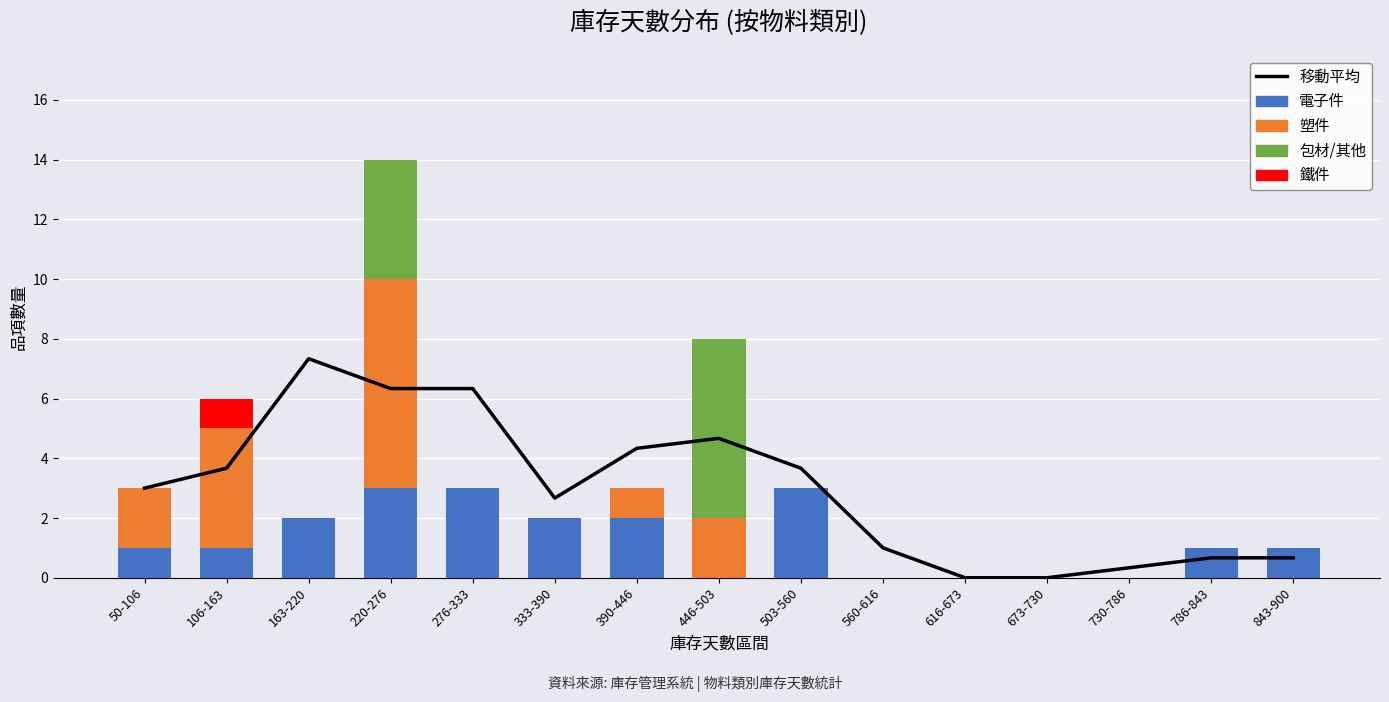

Is the value of 電子件 at 786-843 greater than the value of 塑件 at 390-446?

No